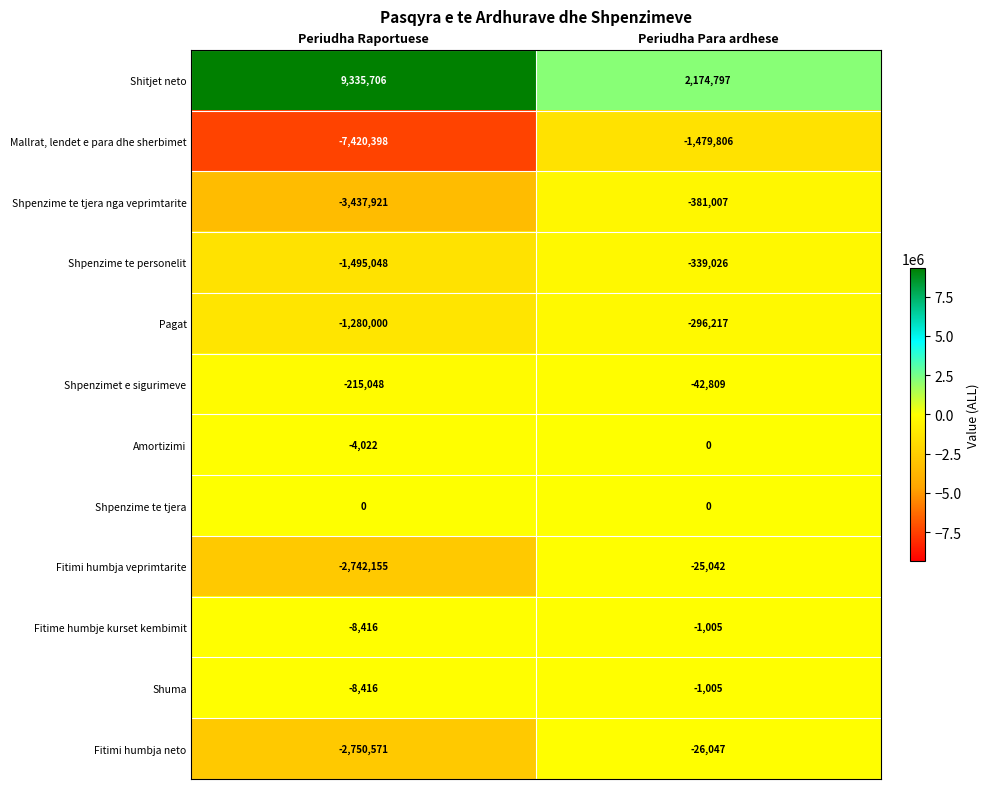

What value does the Shpenzime te tjera nga veprimtarite series have at Periudha Raportuese?

-3437921